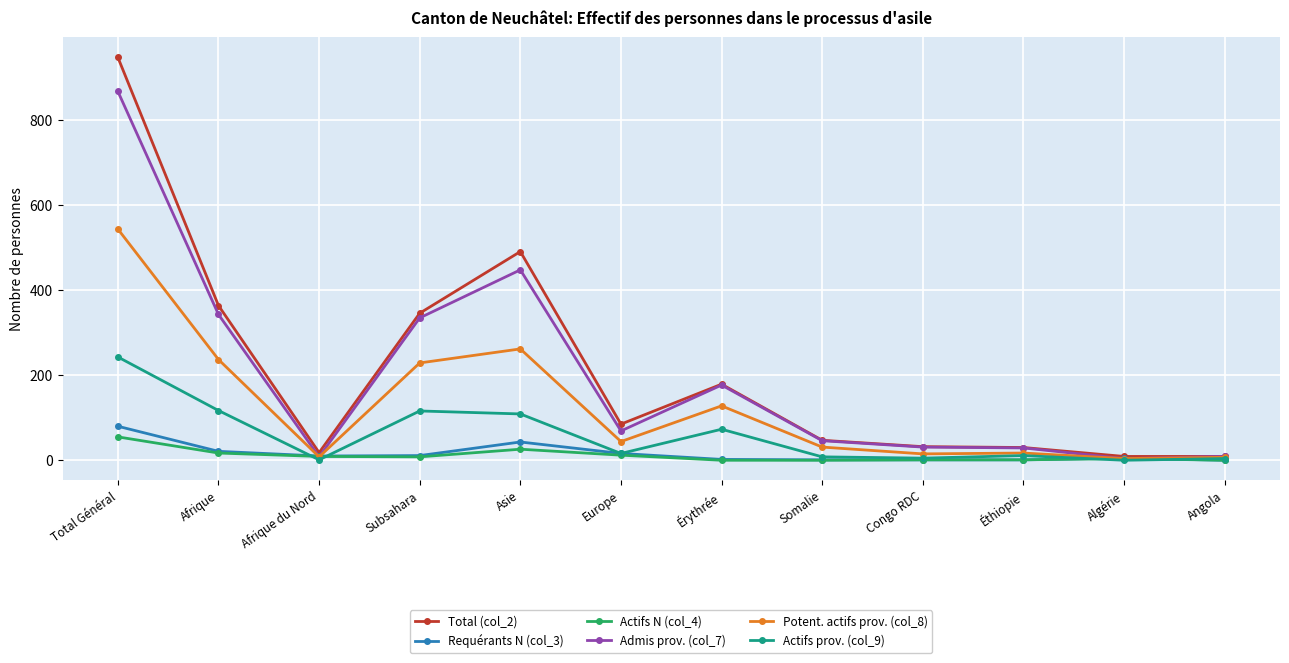

Is this an area chart (filled region under the line)?

No